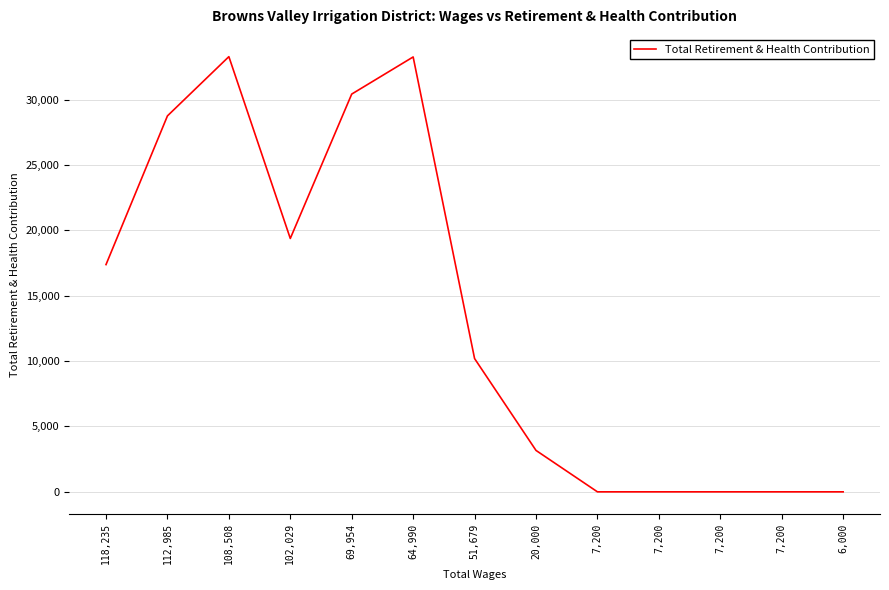

What is the label of the 1st point from the left?

118,235